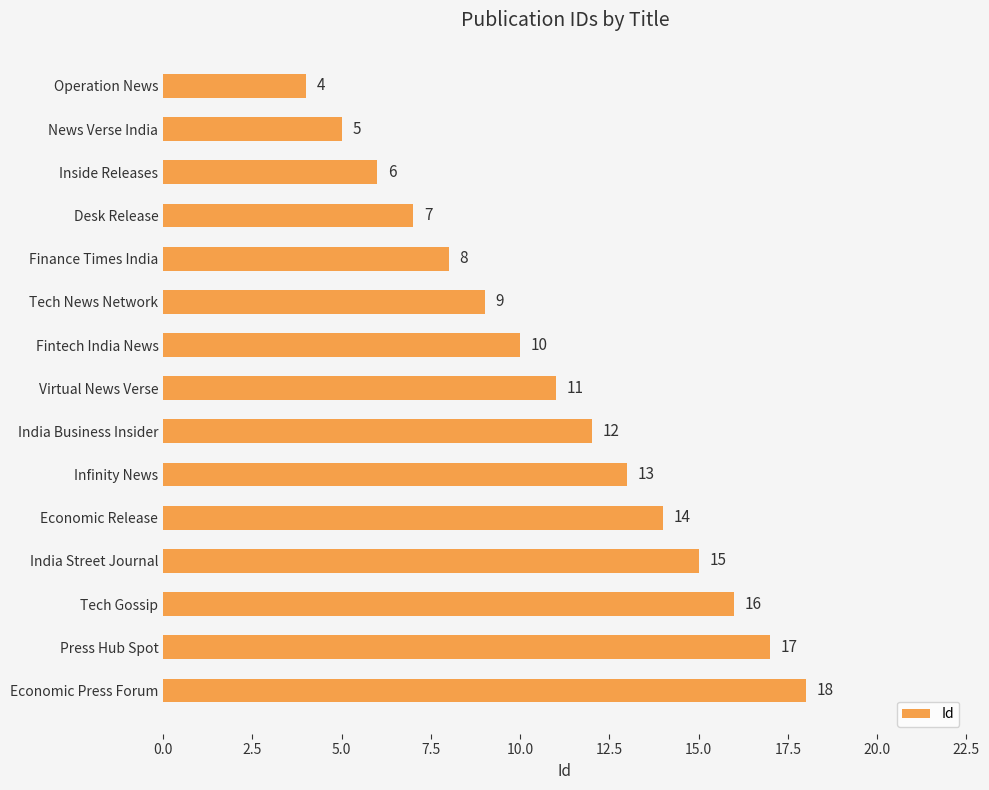

What position from the bottom is Economic Release?

5